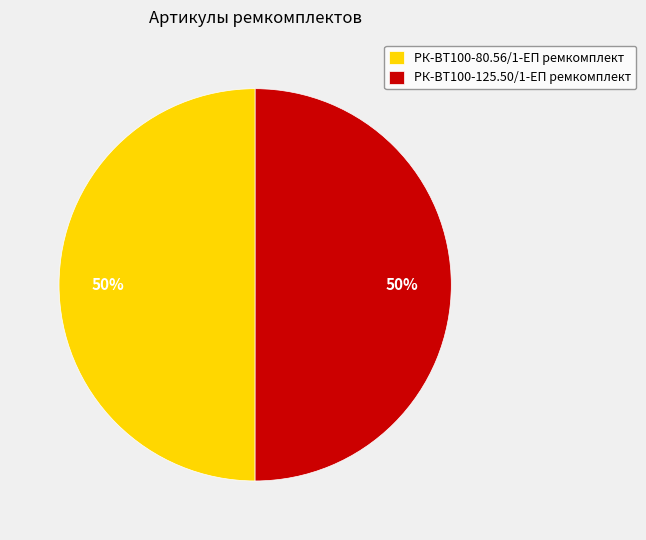

True or false: РК-ВТ100-80.56/1-ЕП ремкомплект accounts for 50% of the total.

True